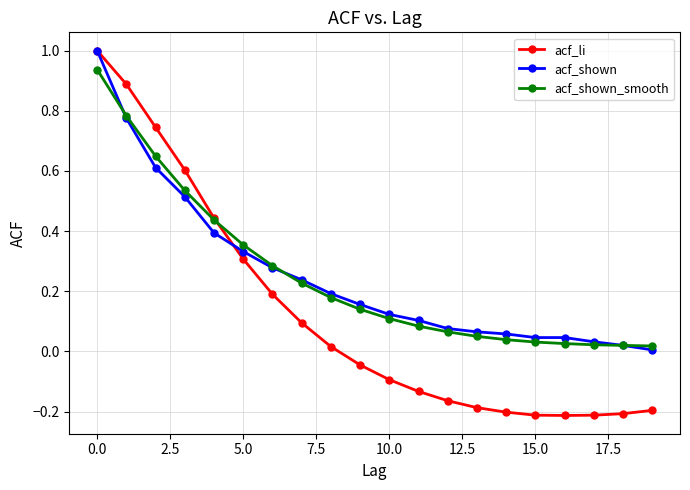

How many values in acf_li are below zero?

11